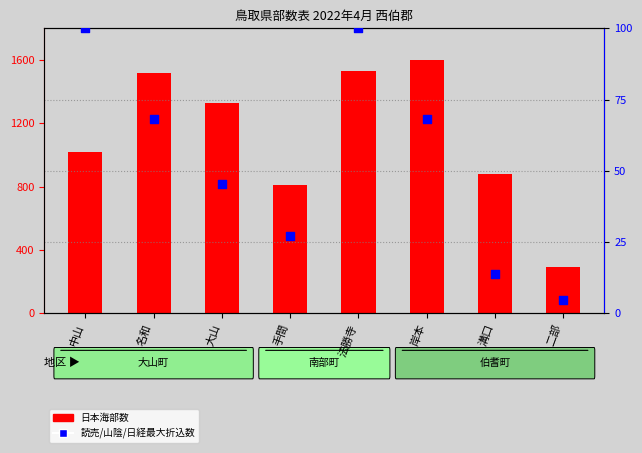

What are all the series names shown in the legend?

日本海部数, 折込率(%)